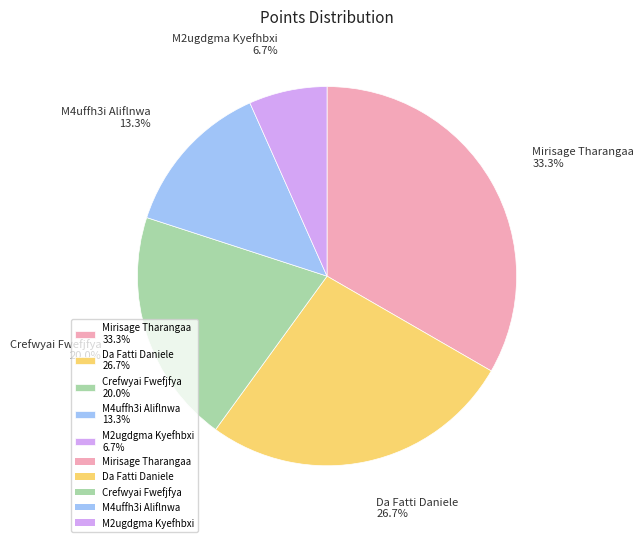

Combined, do Crefwyai Fwefjfya 20.0% and Da Fatti Daniele 26.7% account for over 50%?

No